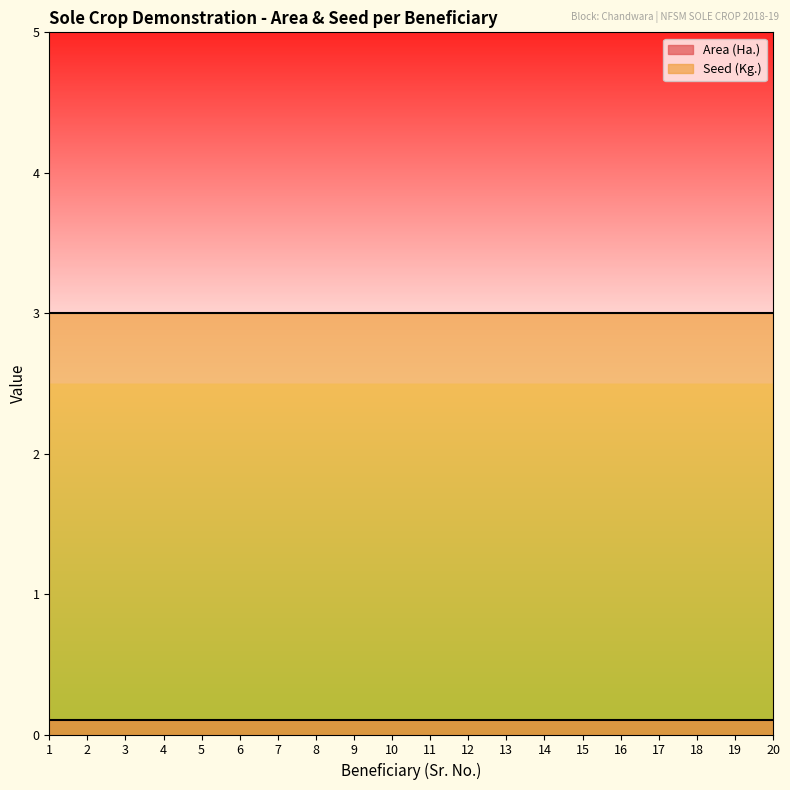

True or false: Area (Ha.) and Seed (Kg.) cross at least once.

False